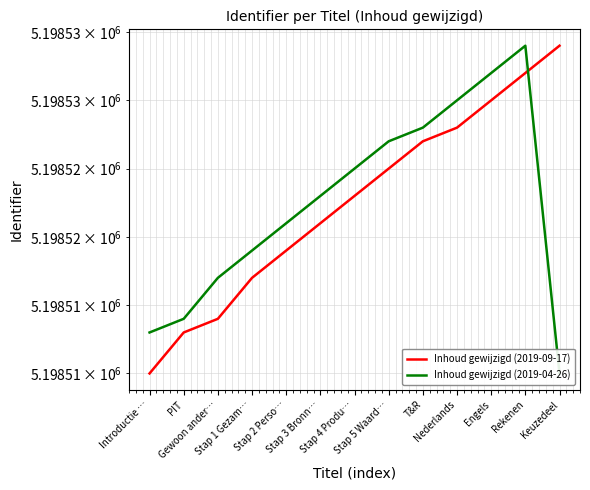

Which has a higher value, Engels or Stap 1 Gezam…?

Engels